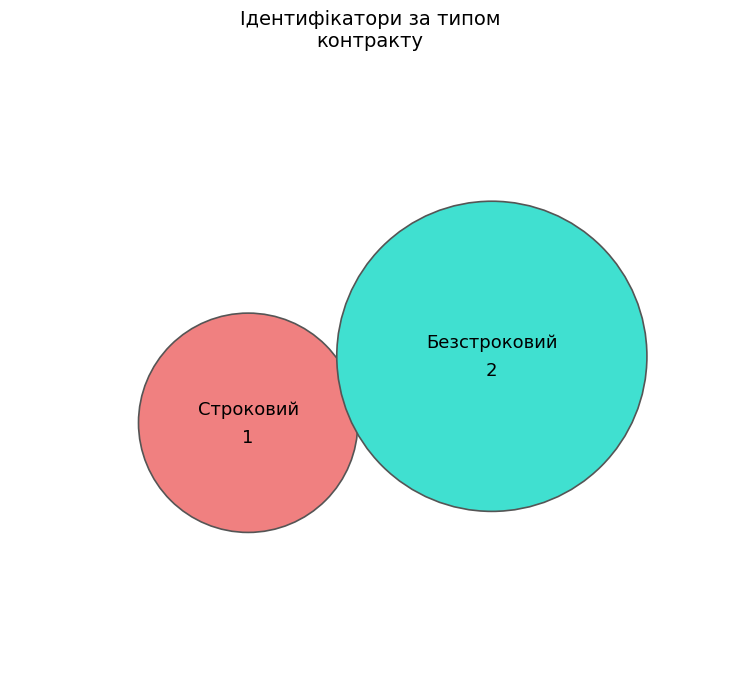

What is the change in value from Строковий to Безстроковий?

+1